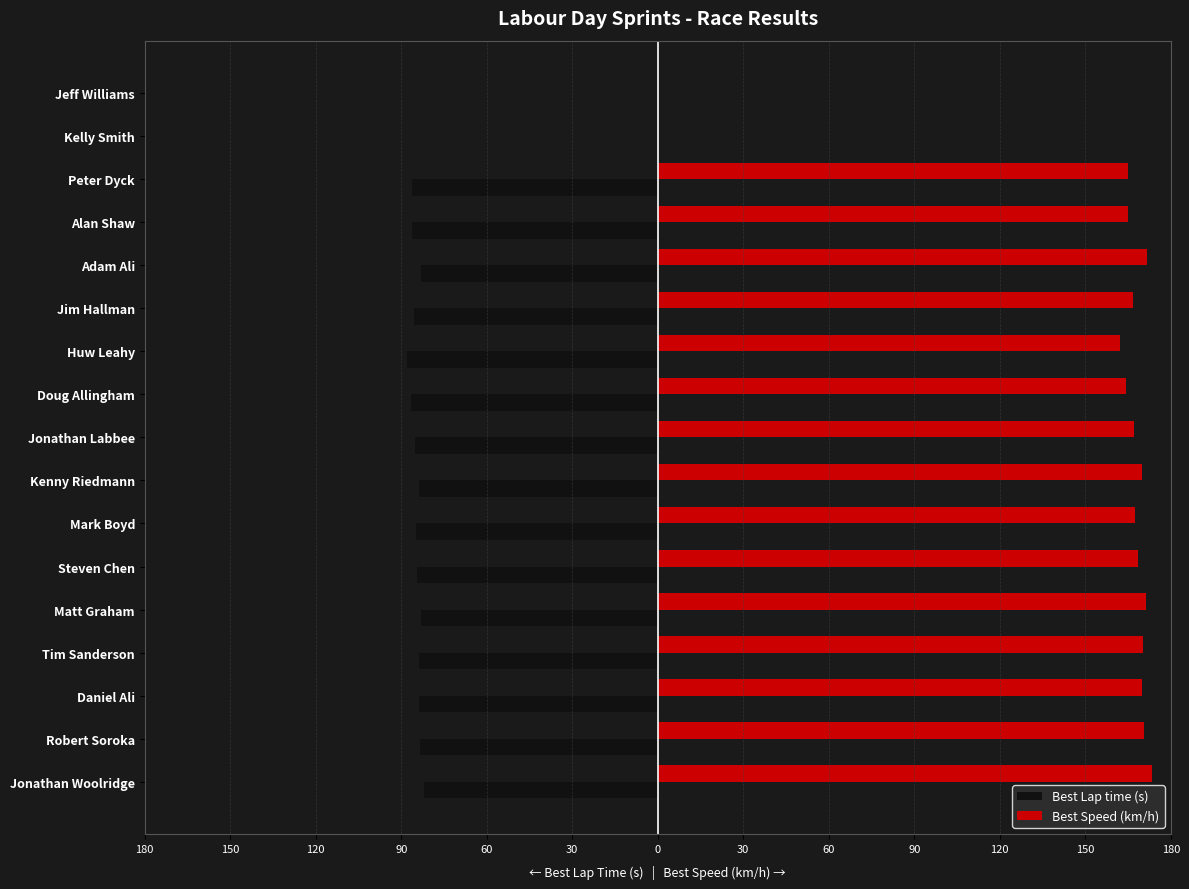

What are all the series names shown in the legend?

Best Lap time (s), Best Speed (km/h)